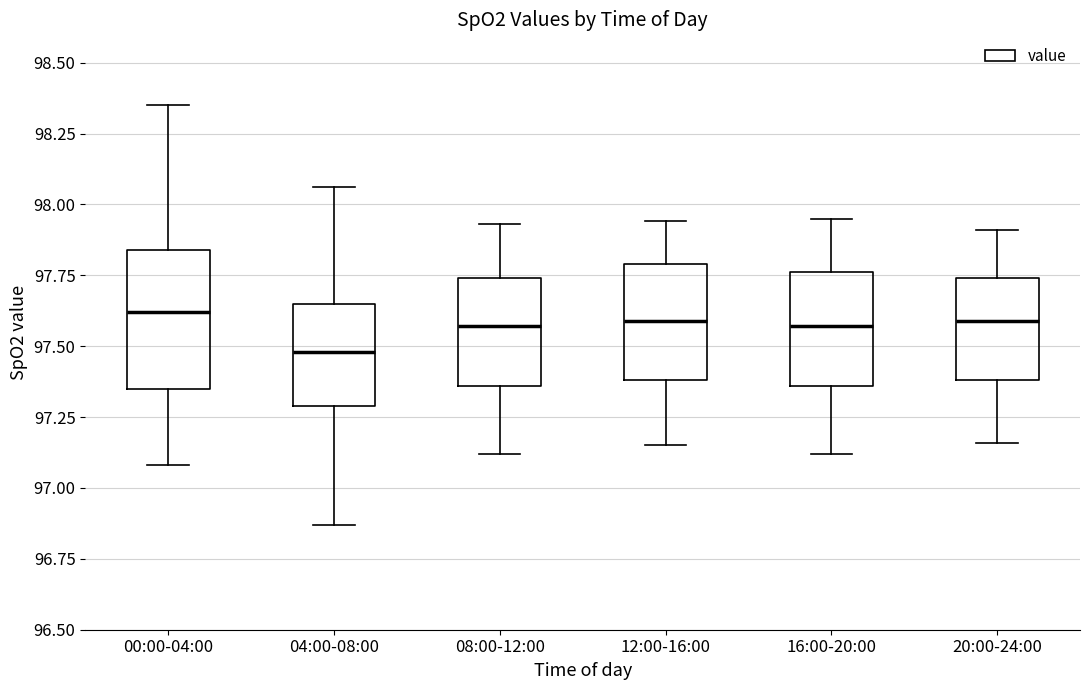

Which box has the lowest median line?

04:00-08:00